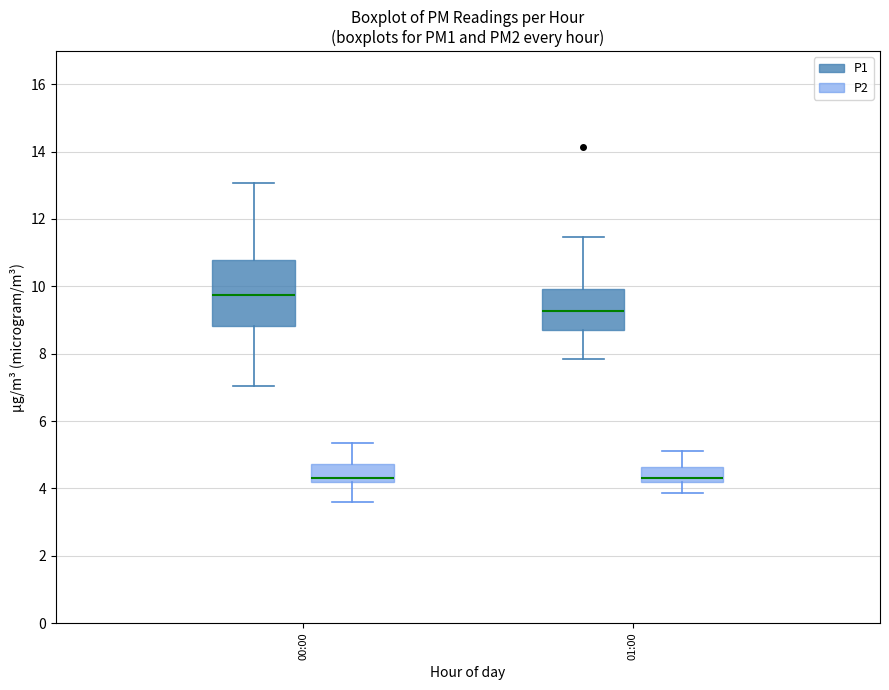

Reading left to right, transcribe this box plot: for each box, give where its median line is, the range the box spans, and where its two whiskers end, as read against the y-axis. The values are not printed on the chart, so give them approximately, as read against the axis.

00:00 (P1): median 9.8, box 8.8 to 10.8, whiskers 7.0 to 13.0
00:00 (P2): median 4.4, box 4.2 to 4.8, whiskers 3.6 to 5.4
01:00 (P1): median 9.2, box 8.8 to 10.0, whiskers 7.8 to 11.4
01:00 (P2): median 4.4, box 4.2 to 4.6, whiskers 3.8 to 5.2